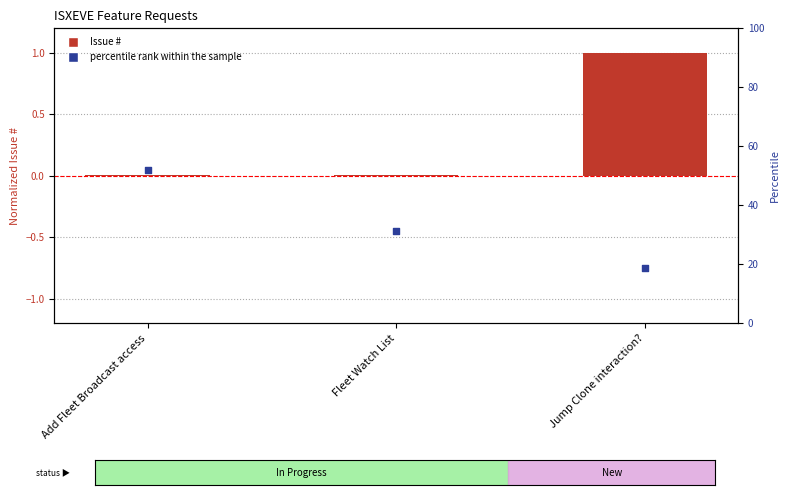

What is the total value across all series at Add Fleet Broadcast access?

0.1